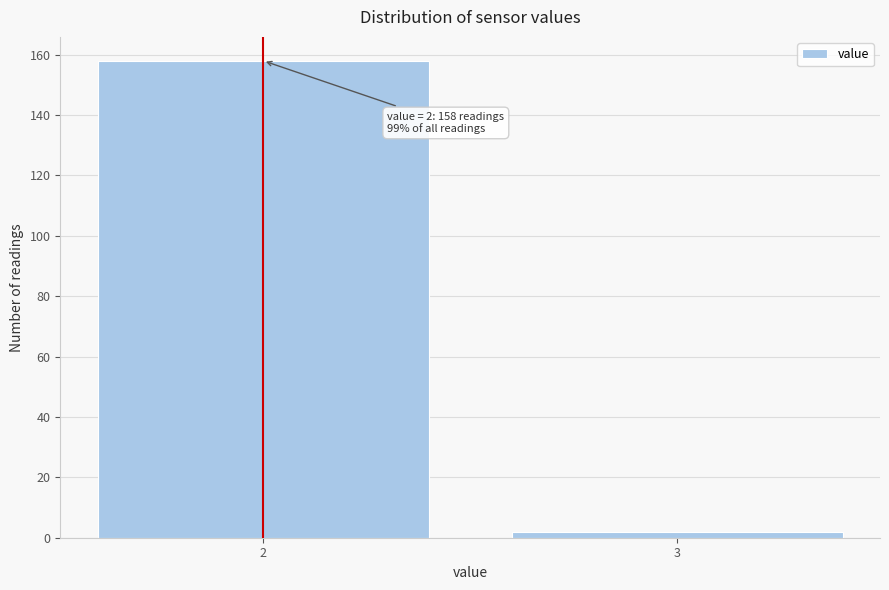

Reading right to left, extract all data points from this chart.

2	158